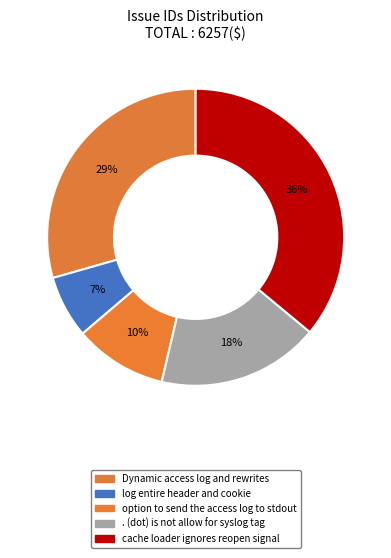

To the nearest percent, what portion does log entire header and cookie represent?

7%